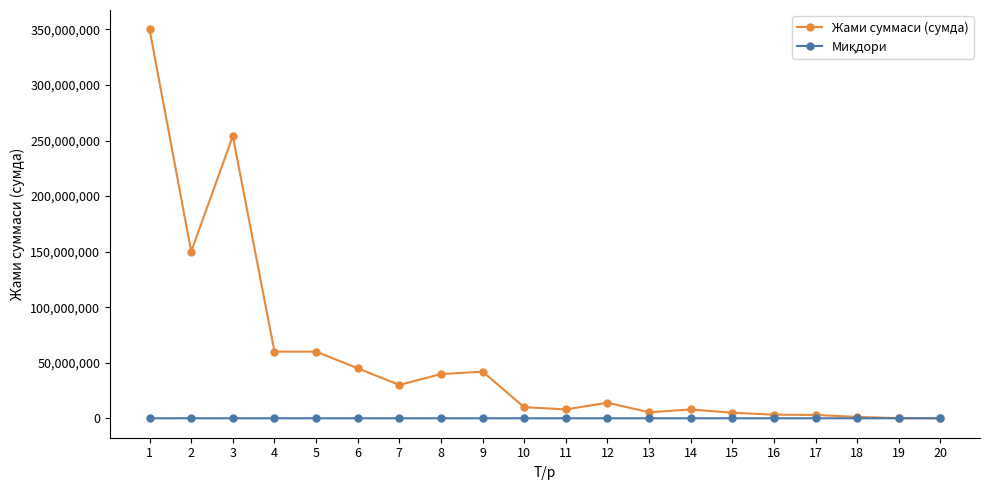

What is the sum of the Жами суммаси (сумда) values at 3 and 5?

314000000